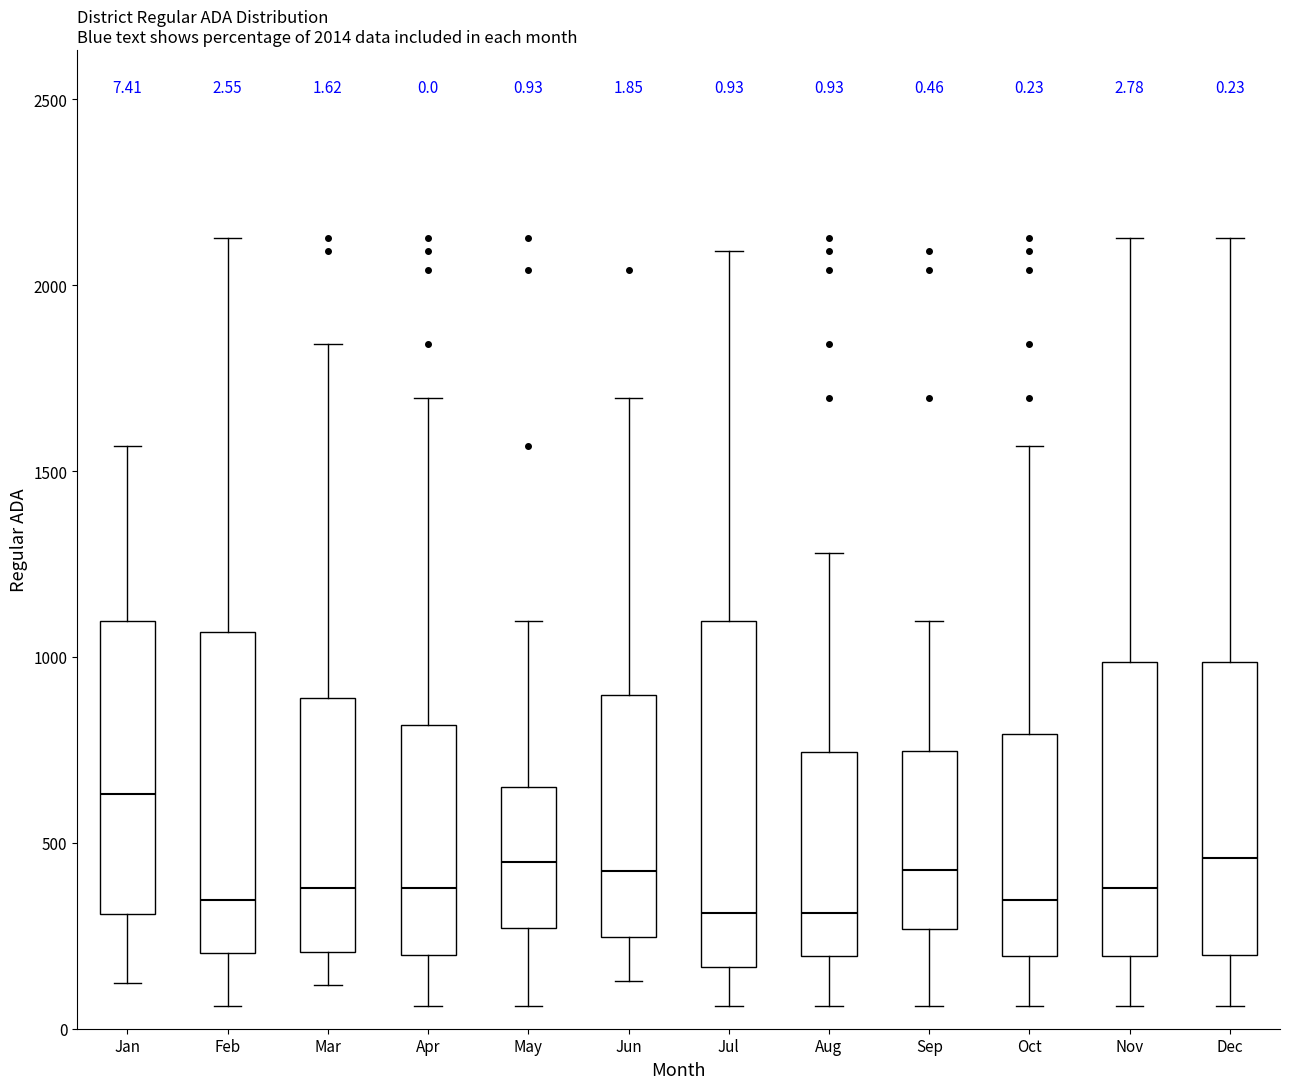

Which box is the tallest, from its lower edge to its upper edge?

Jul